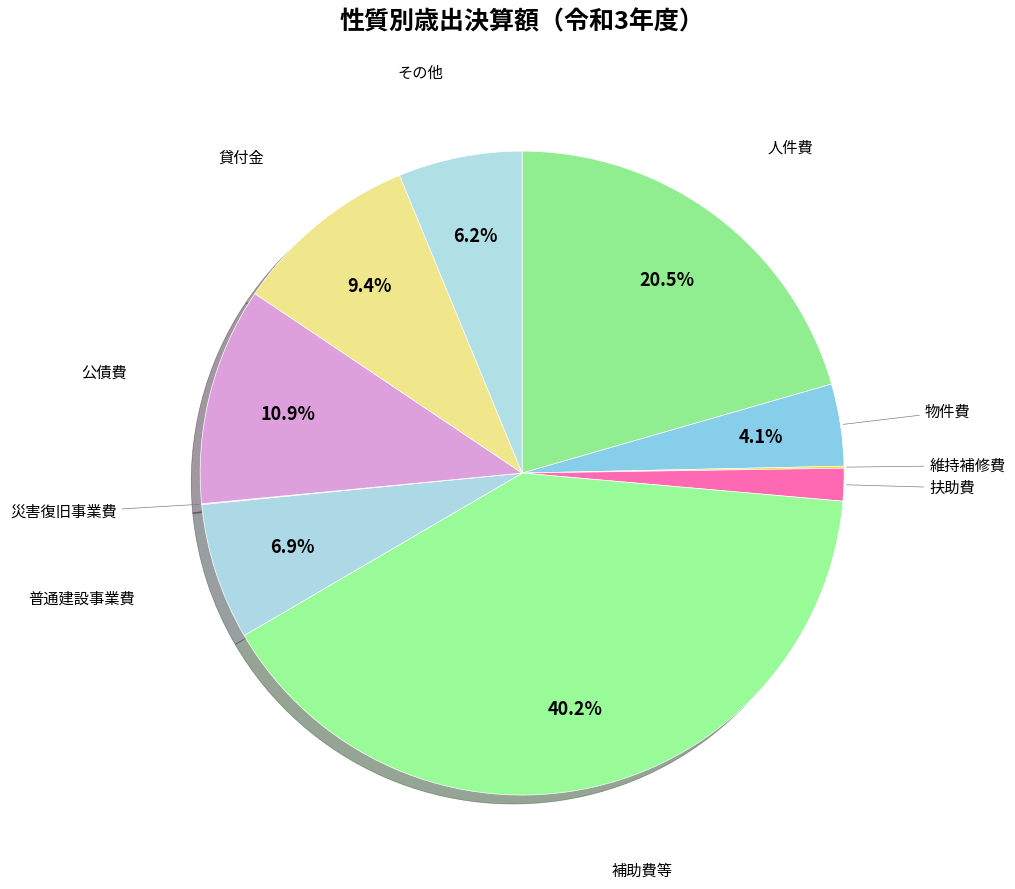

Does 扶助費 represent more than half of the total?

No